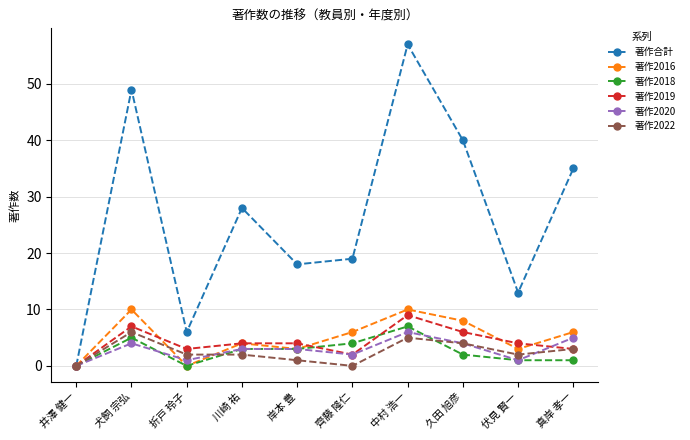

What is the difference between the highest and lowest values at 齊藤 隆仁?

19